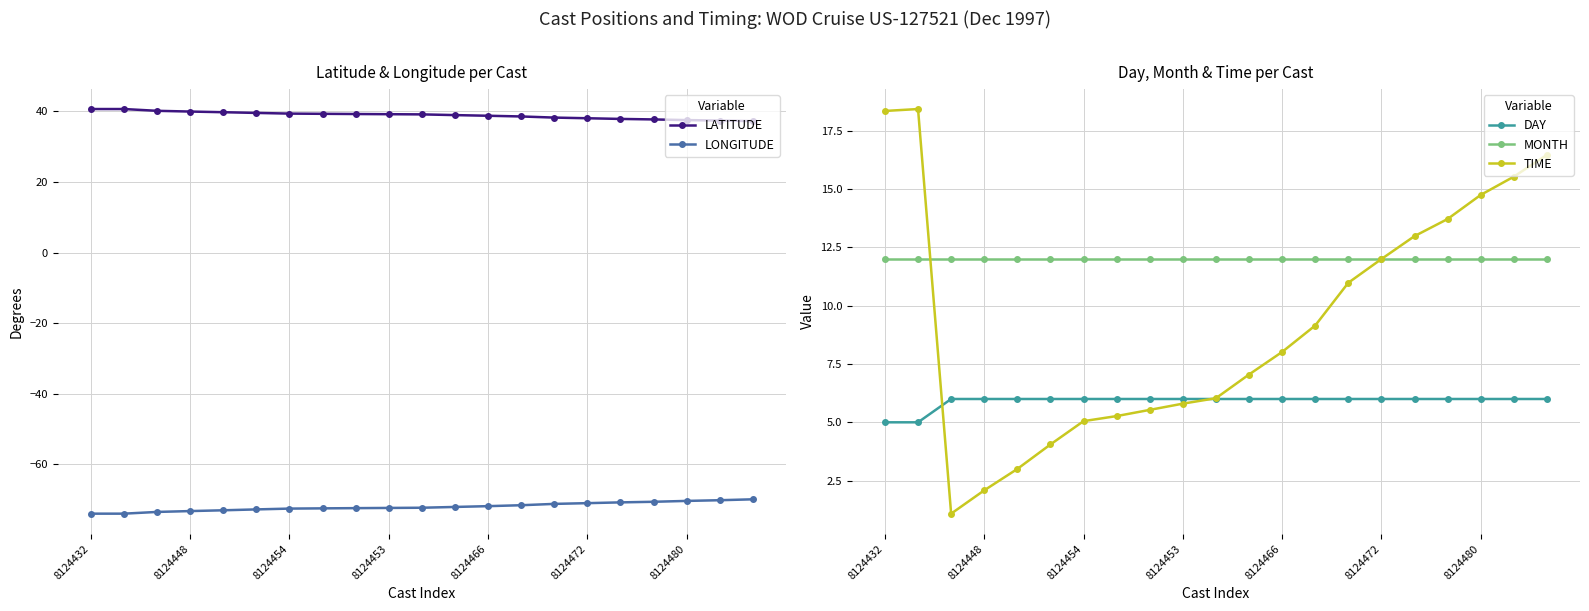

What is the minimum value for LATITUDE?

37.3